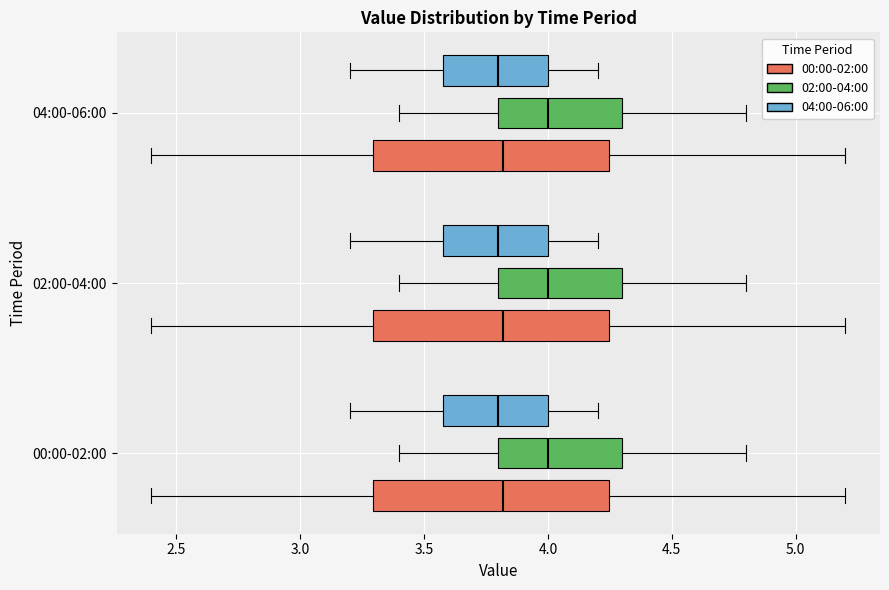

Where is the left edge of the box for 00:00-02:00 (02:00-04:00) on the x-axis? The values are not printed on the chart, so give them approximately, as read against the axis.

3.80